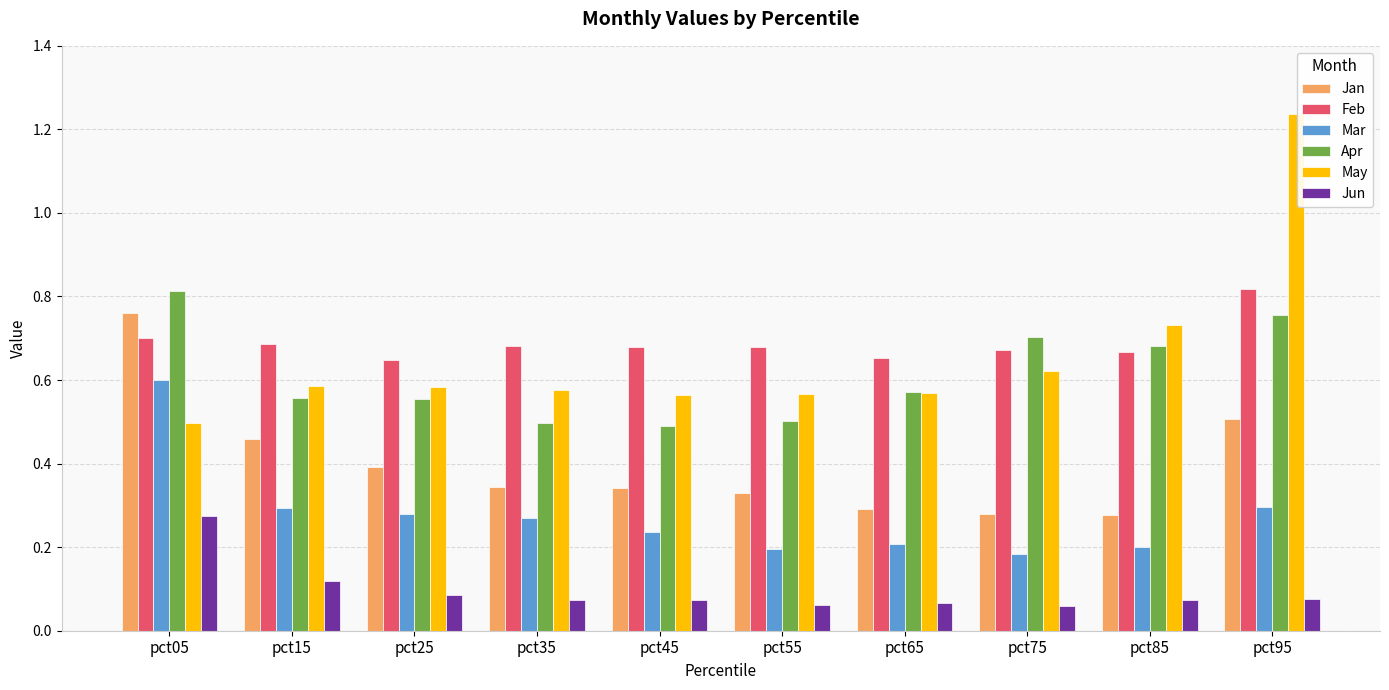

What is the sum of all Apr values?

6.1